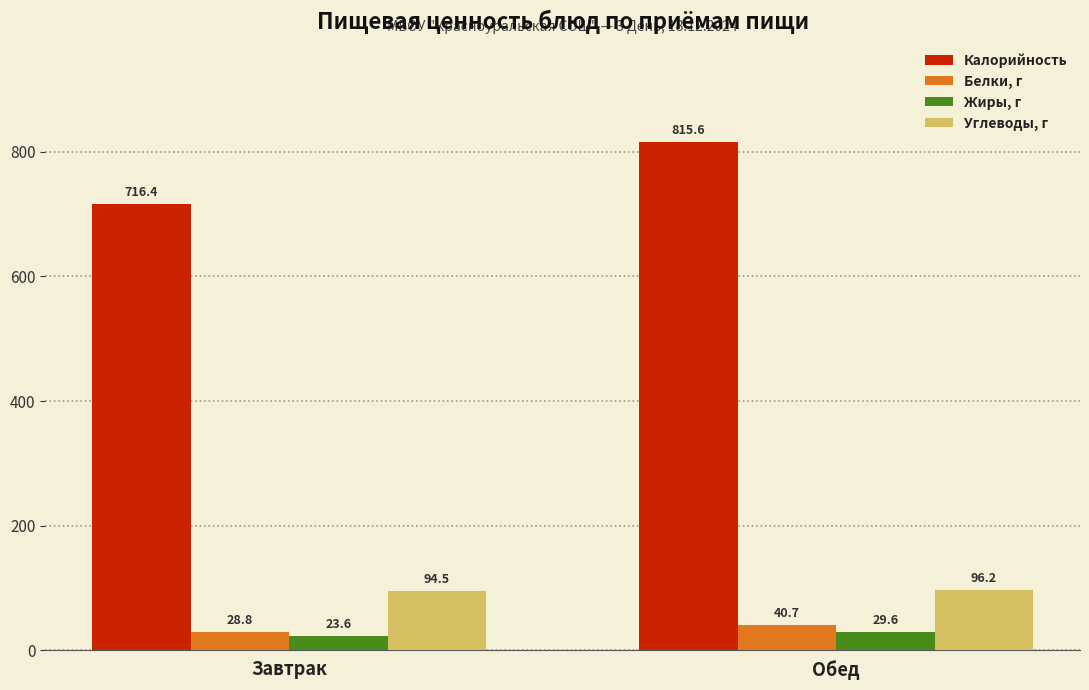

What is the sum of the Калорийность values at Обед and Завтрак?

1532.0